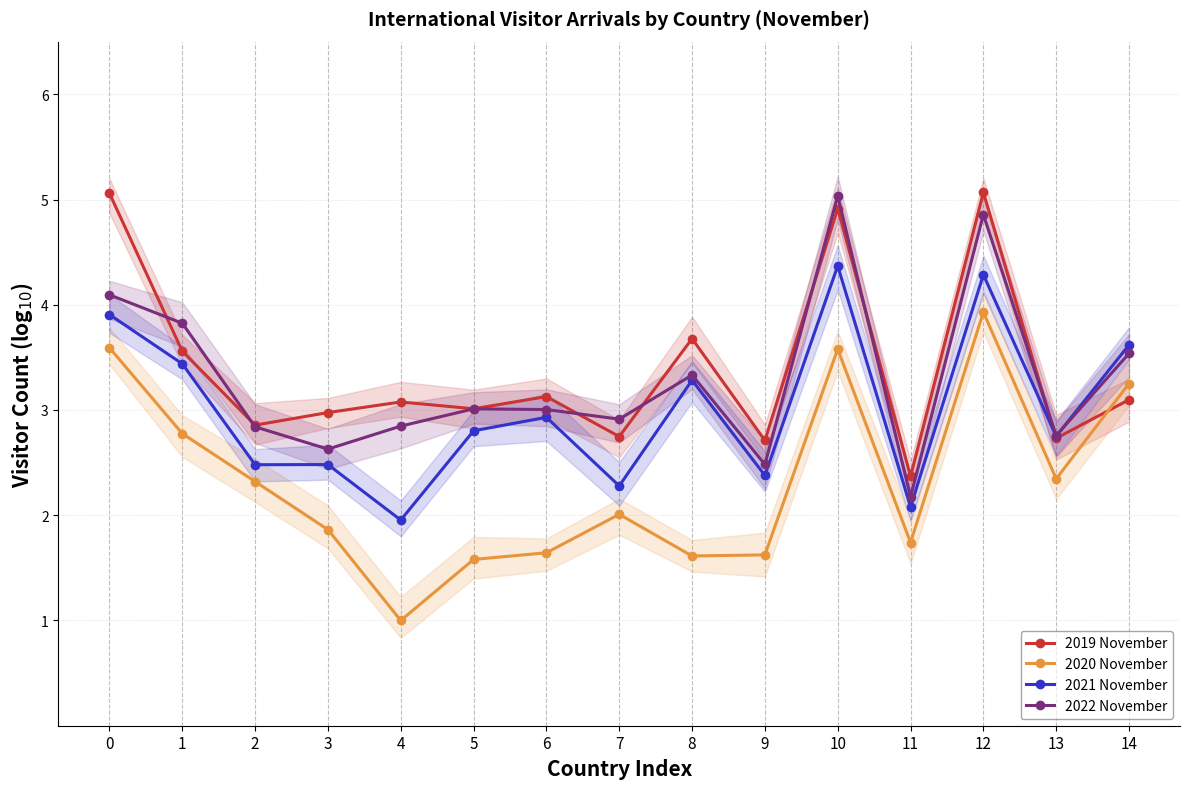

True or false: 2019 November and 2020 November cross at least once.

True